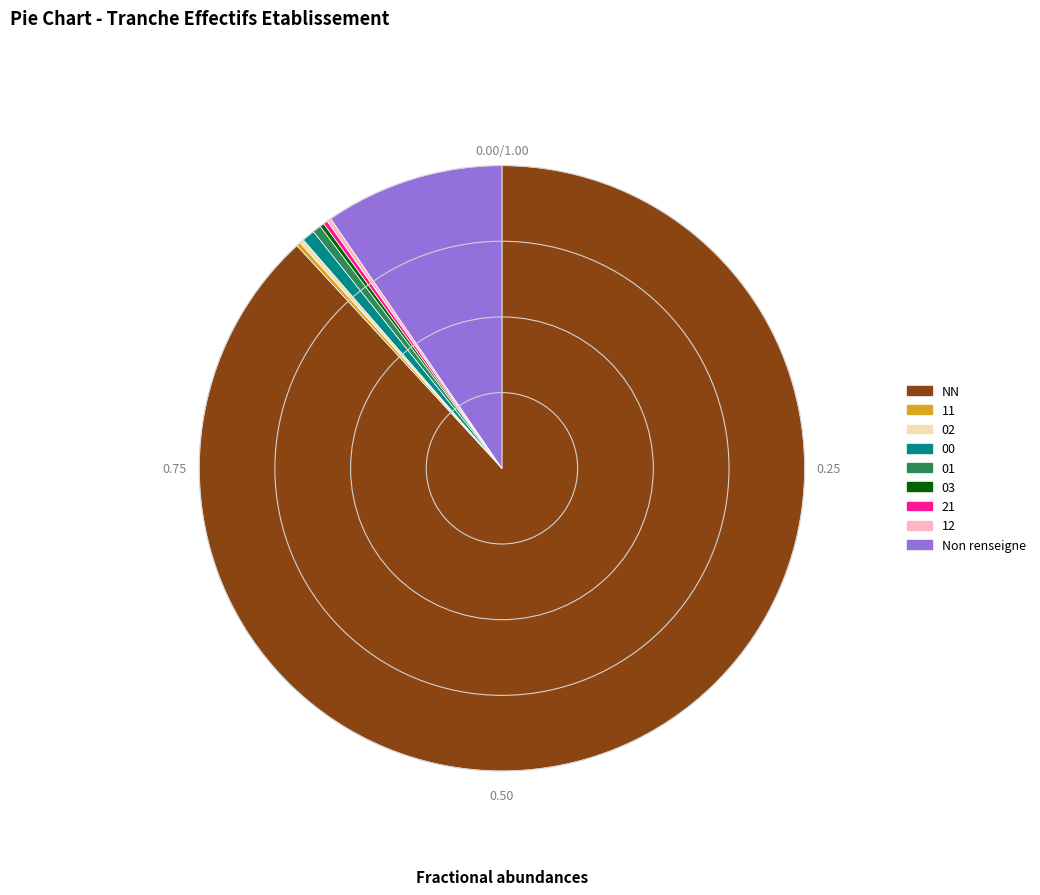

Is there a majority slice in this chart?

Yes